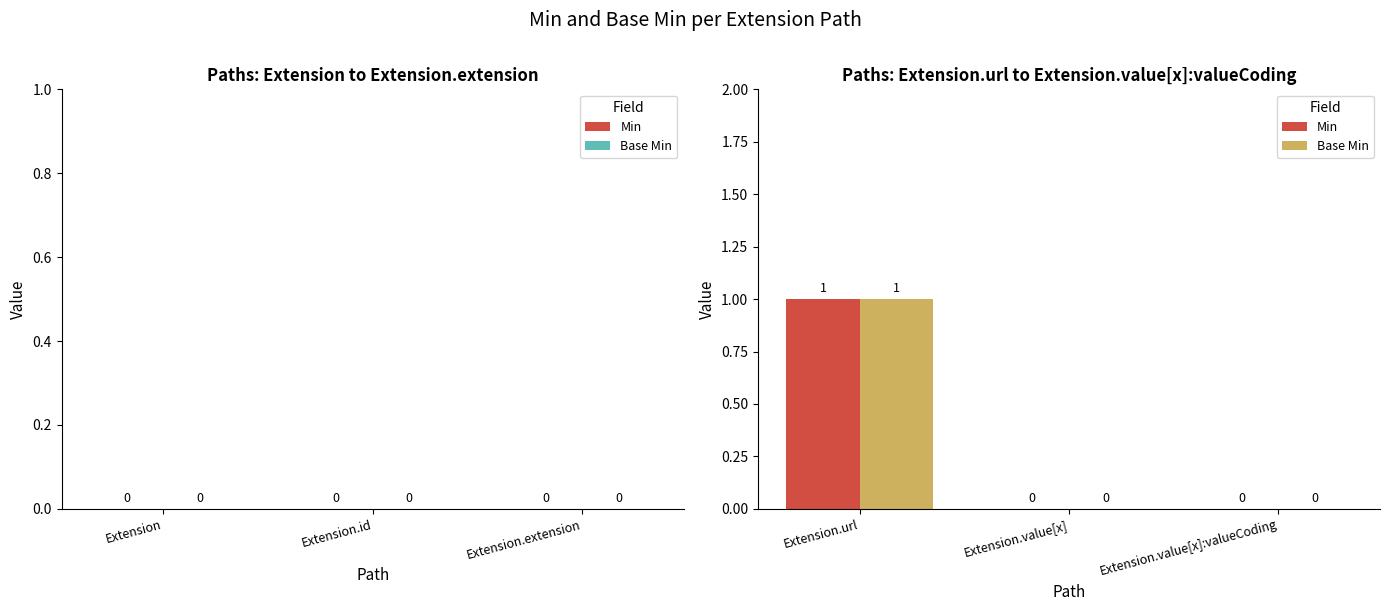

How many Base Min values are between 0 and 1?

3